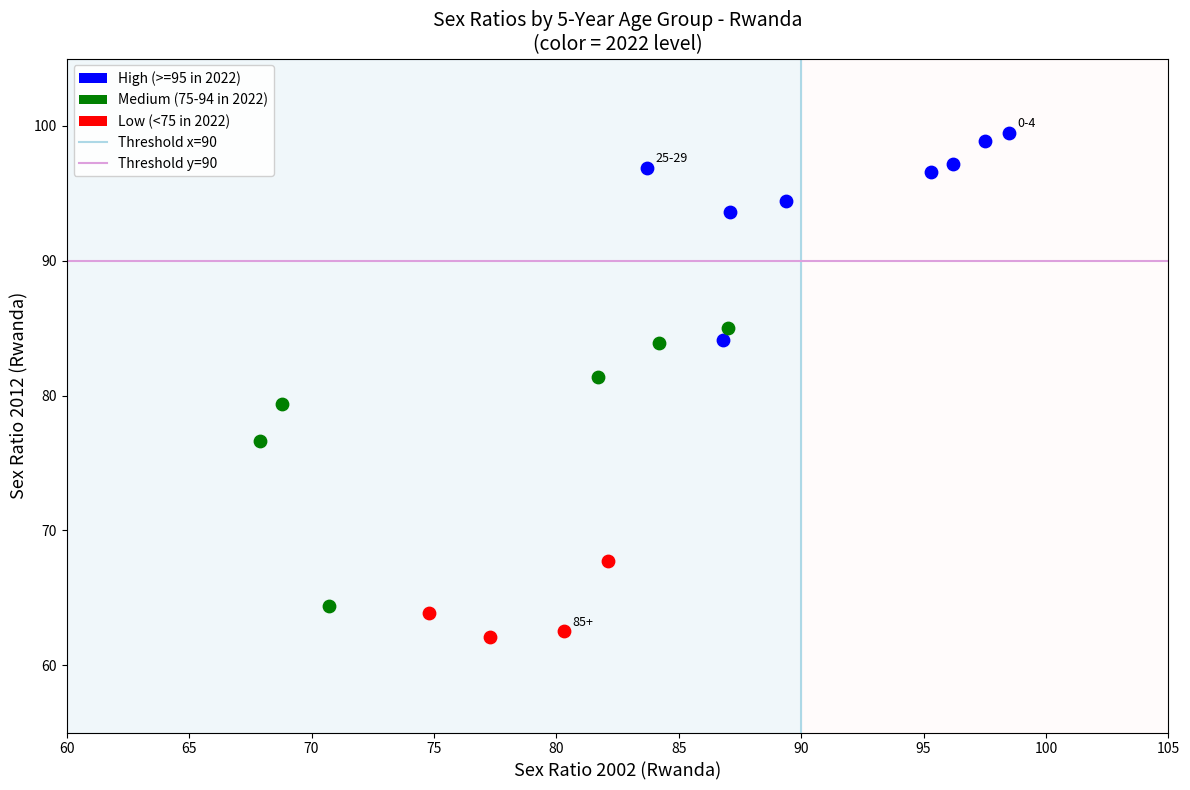

Which series reaches the maximum Y coordinate?

High (>=95 in 2022)